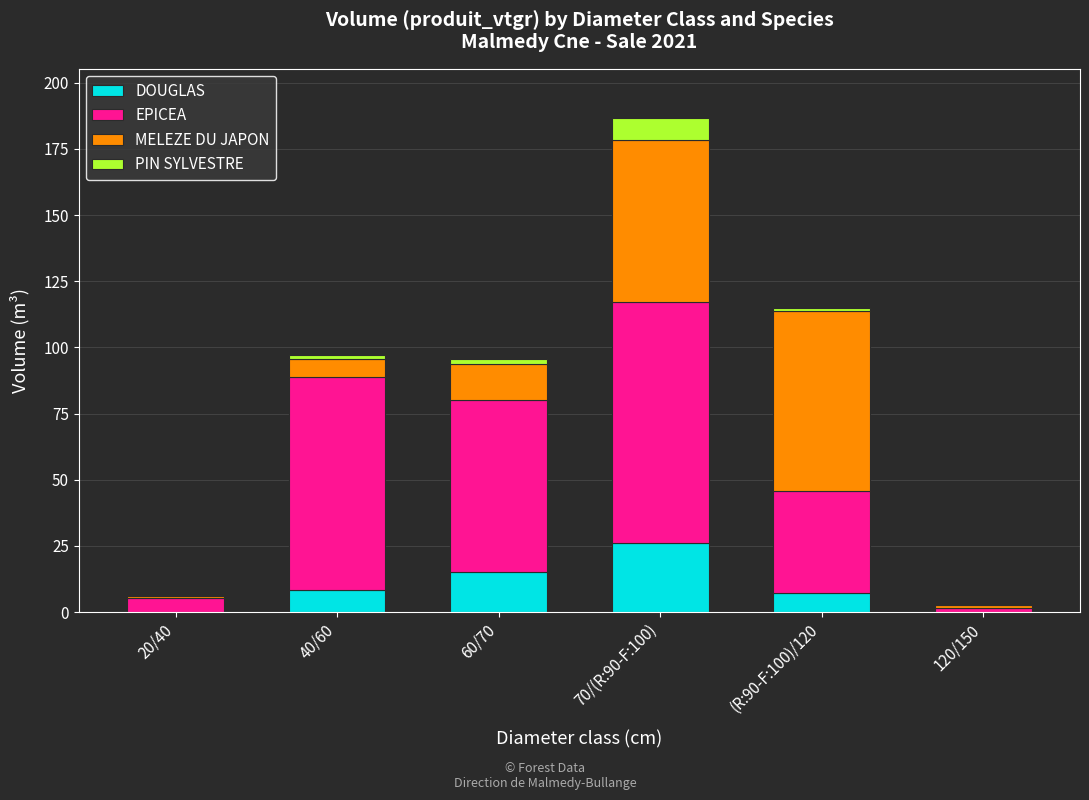

At which category is the sum across all series the highest?

70/(R:90-F:100)